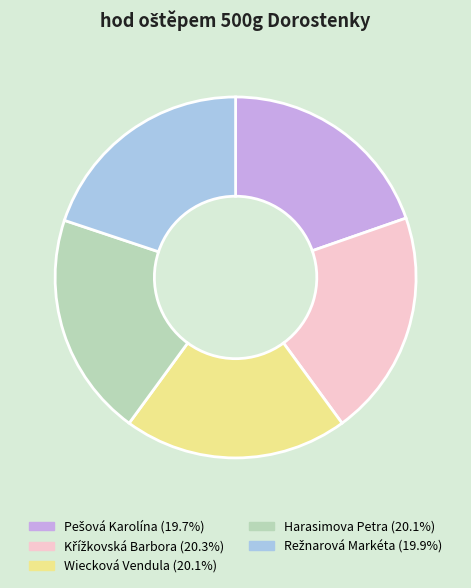

How many segments does this pie chart have?

5